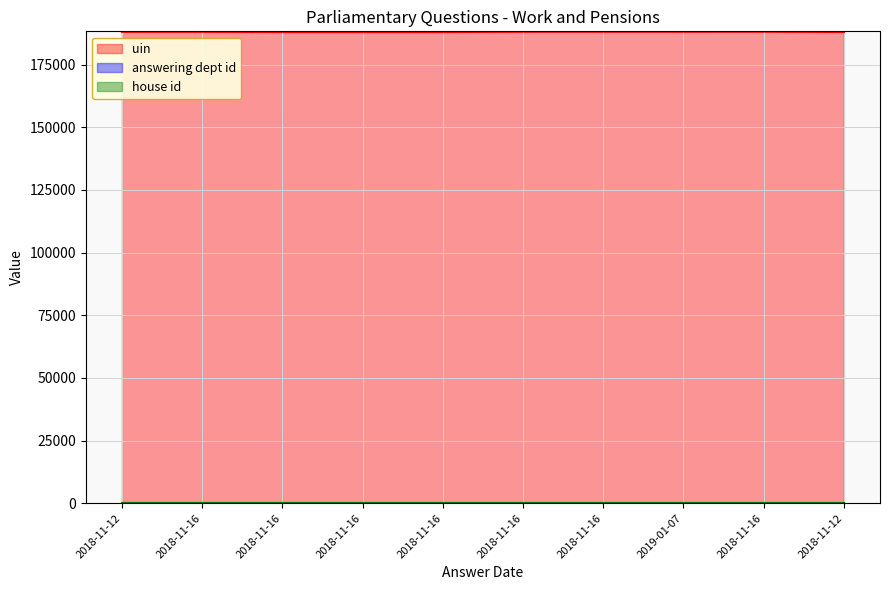

Is it true that house id equals 1 at 2018-11-16?

False